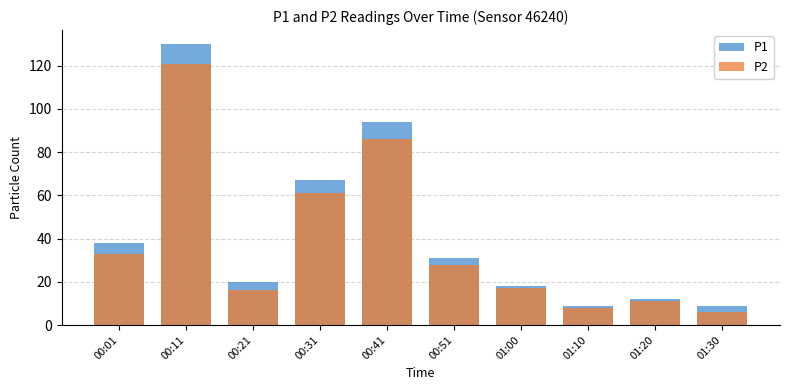

Rank the series by their average value, from highest to lowest.

P1, P2